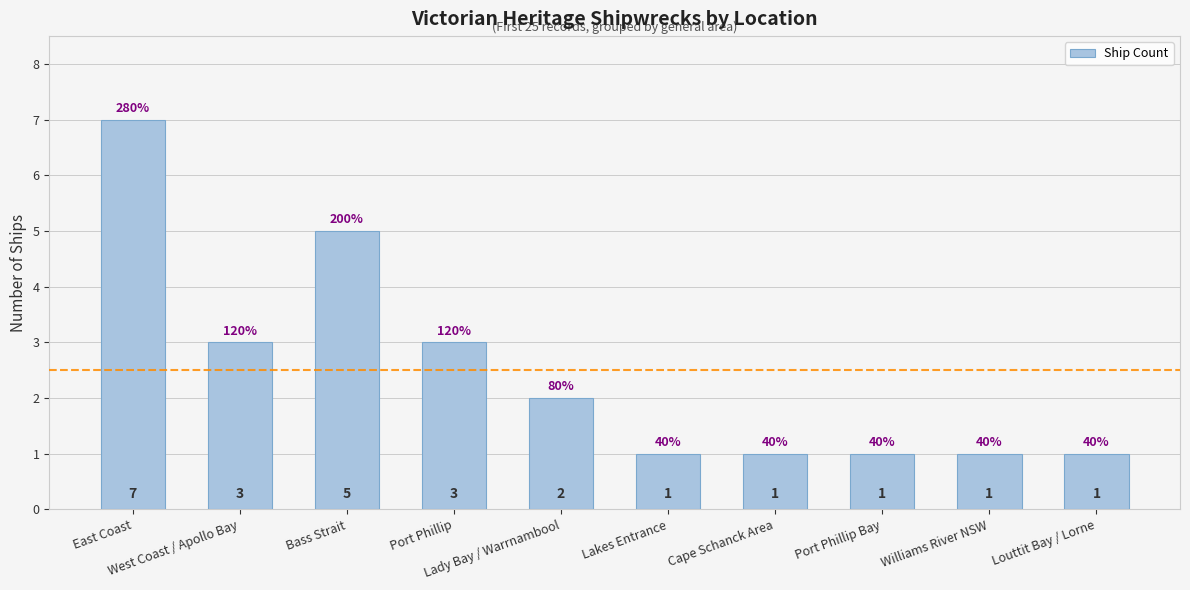

Approximately how many times larger is the value at Cape Schanck Area compared to Port Phillip Bay?

1.0